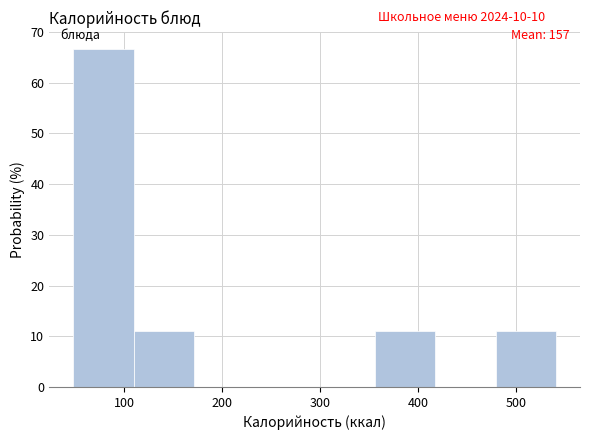

Over which range of the x-axis is the bar tallest?

50 to 110